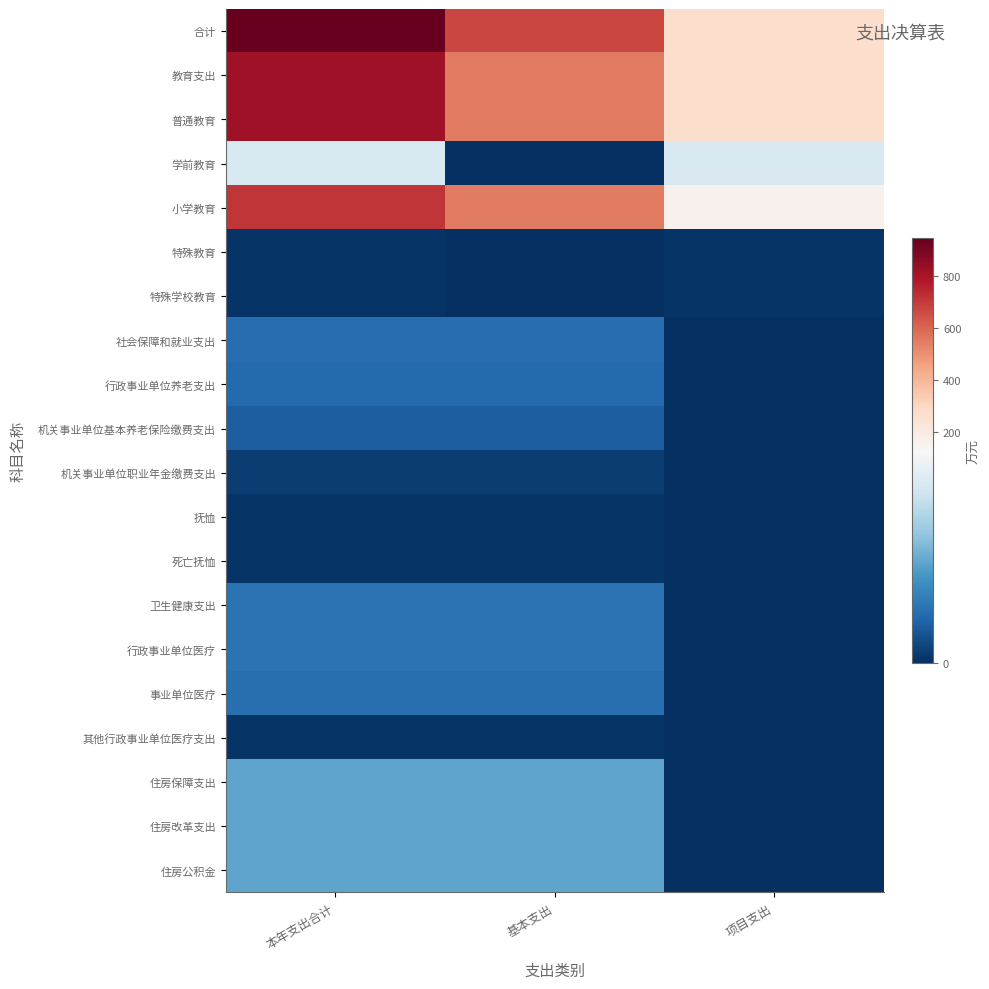

Rank the series at 本年支出合计 from highest to lowest value.

合计, 教育支出, 普通教育, 小学教育, 学前教育, 住房保障支出, 住房改革支出, 住房公积金, 卫生健康支出, 行政事业单位医疗, 事业单位医疗, 社会保障和就业支出, 行政事业单位养老支出, 机关事业单位基本养老保险缴费支出, 机关事业单位职业年金缴费支出, 特殊教育, 特殊学校教育, 其他行政事业单位医疗支出, 抚恤, 死亡抚恤